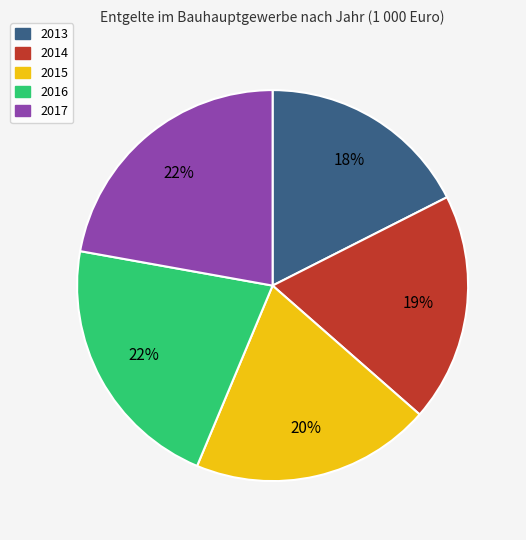

Is it true that 2013 is 31% of the pie?

False